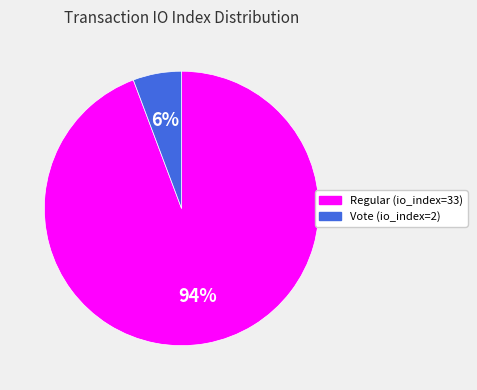

Rank the categories by value from highest to lowest.

Regular (io_index=33), Vote (io_index=2)